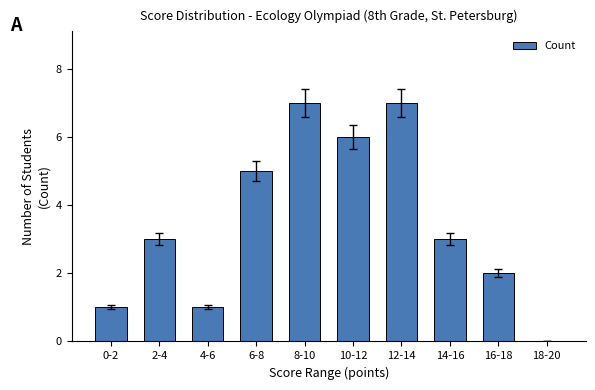

Between 6-8 and 2-4, which is larger?

6-8